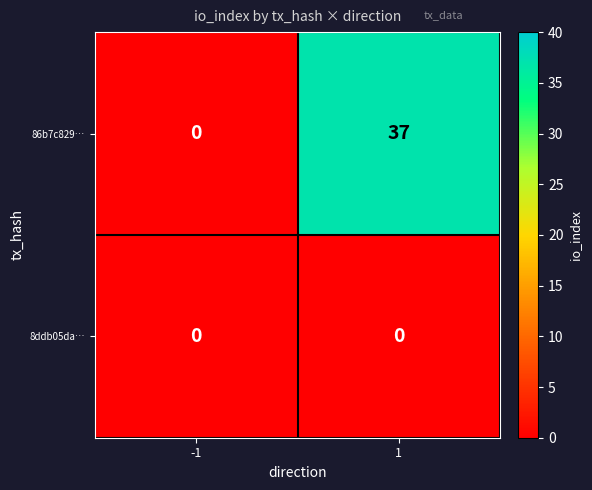

What is the total value across all series at 1?

37